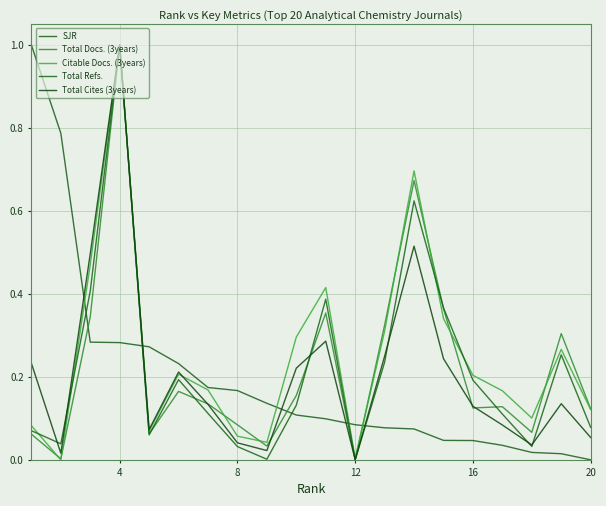

Does the chart have visible grid lines?

Yes